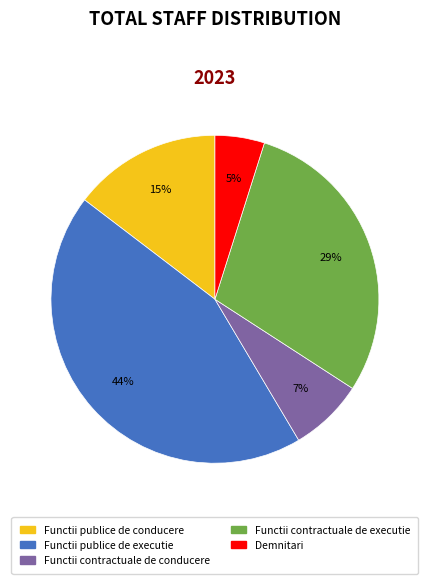

How many segments does this pie chart have?

5